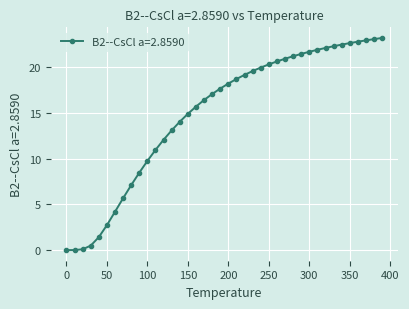

How many values are below 18?

20